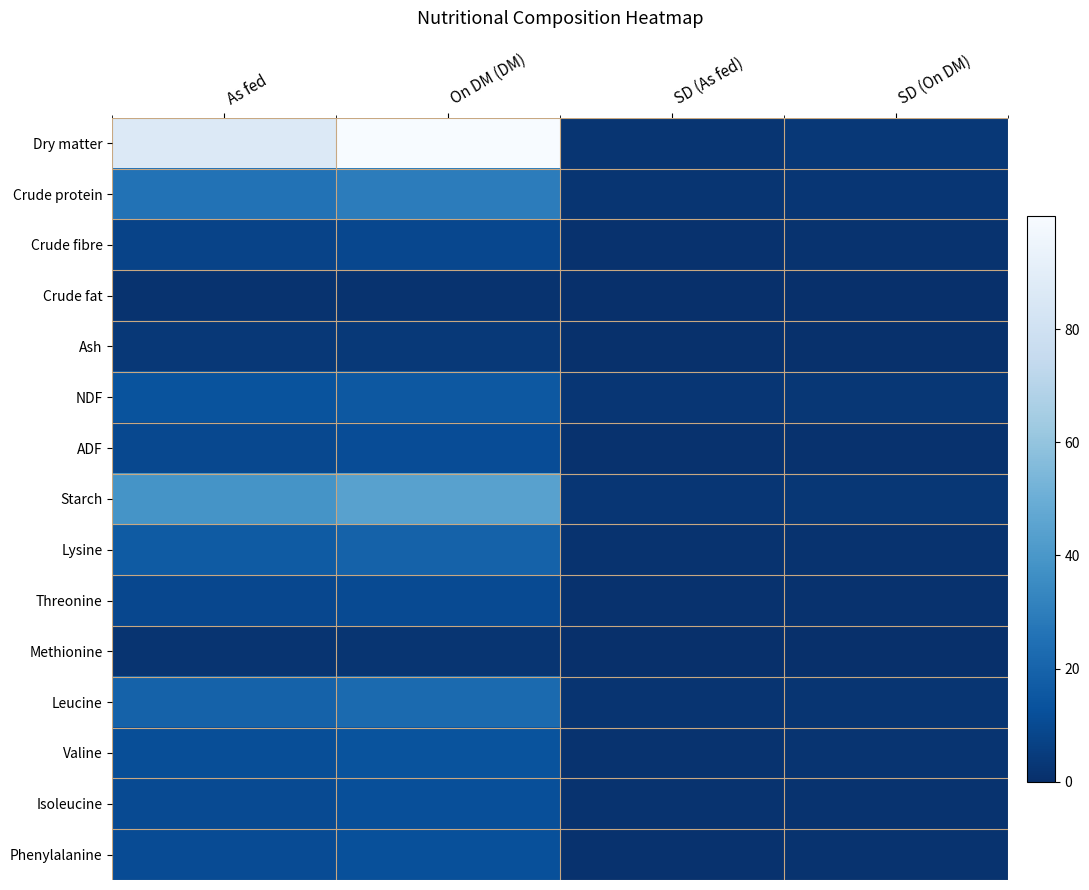

At SD (On DM), list the series in order from largest to smallest.

Dry matter, NDF, Starch, Crude protein, Leucine, Valine, Lysine, Isoleucine, Phenylalanine, Crude fibre, ADF, Threonine, Ash, Crude fat, Methionine